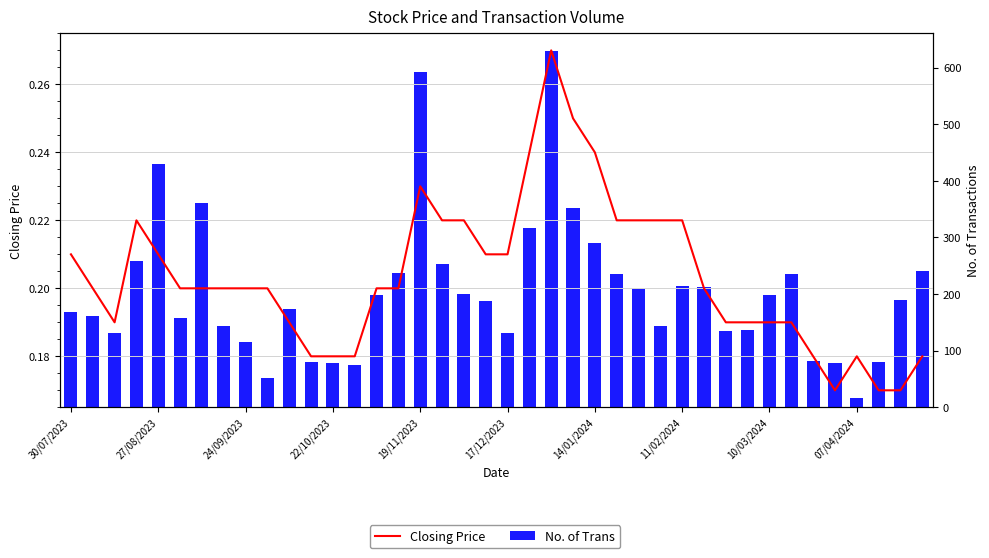

At which category is the sum across all series the highest?

22